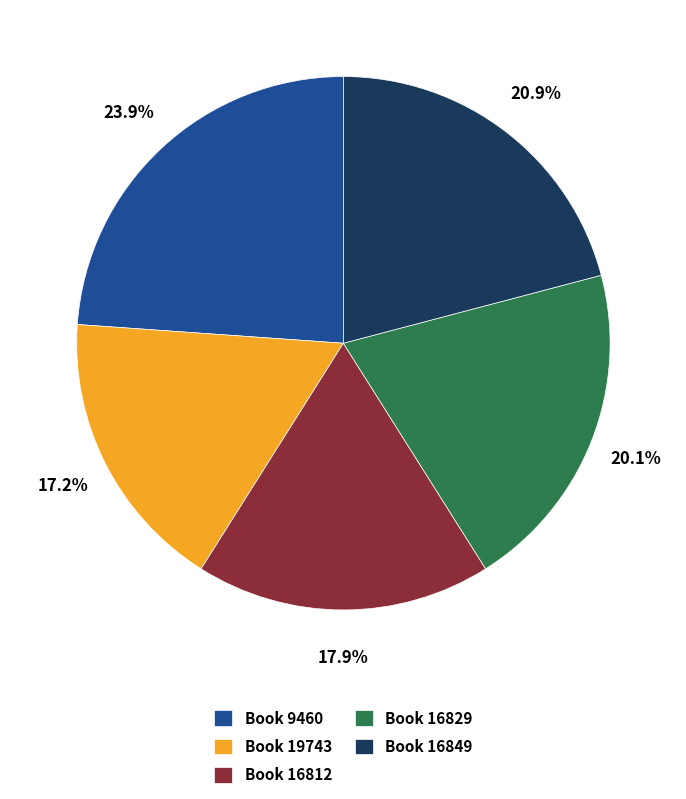

Do Book 19743 and Book 16849 together represent more than half of the pie?

No